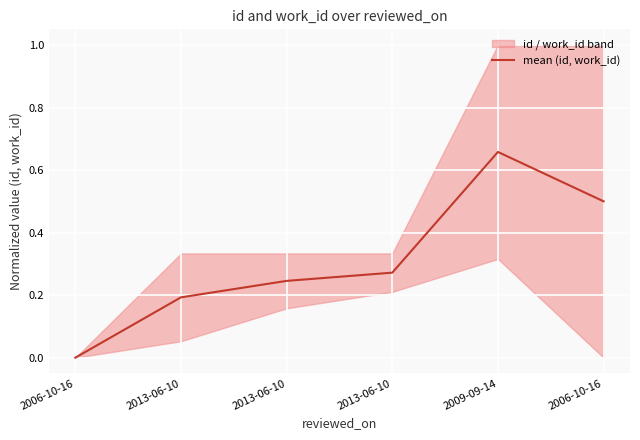

What is the difference between the values at 2013-06-10 and 2013-06-10?

0.1